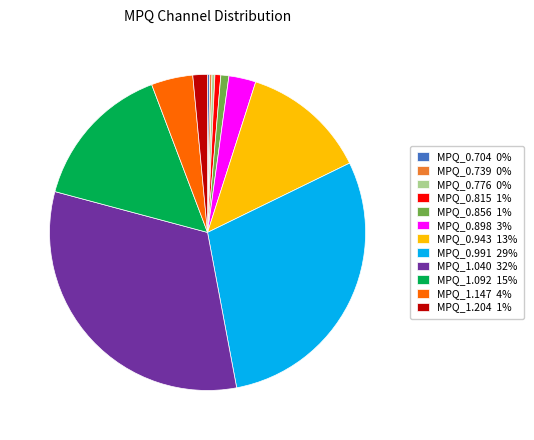

Approximately how many times larger is the value at MPQ_1.040 32% compared to MPQ_0.991 29%?

1.1